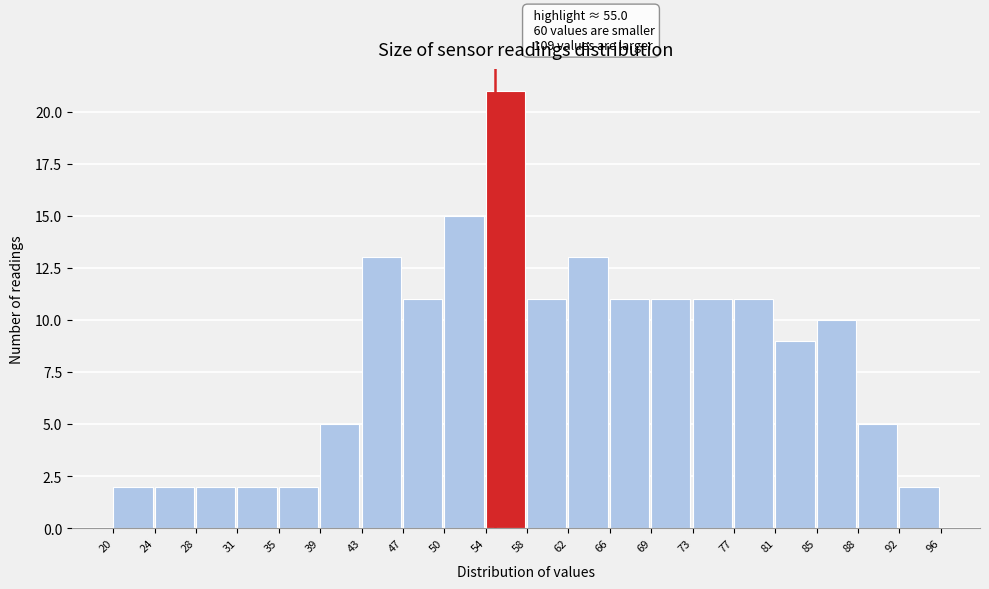

Which range on the x-axis has the tallest bar?

54 to 58